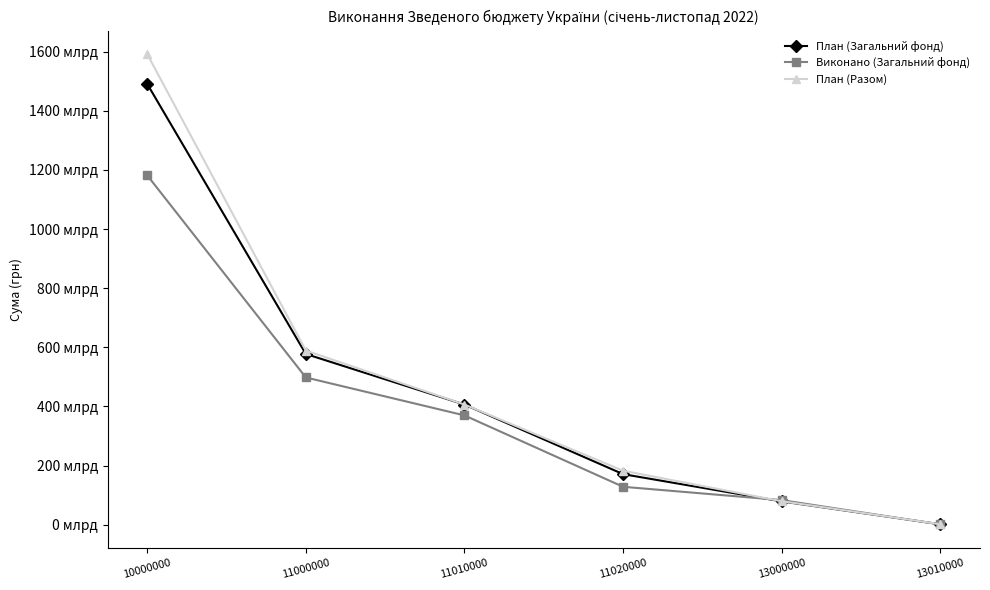

The value of План (Загальний фонд) at 11020000 is 170999071958.9. True or false?

True